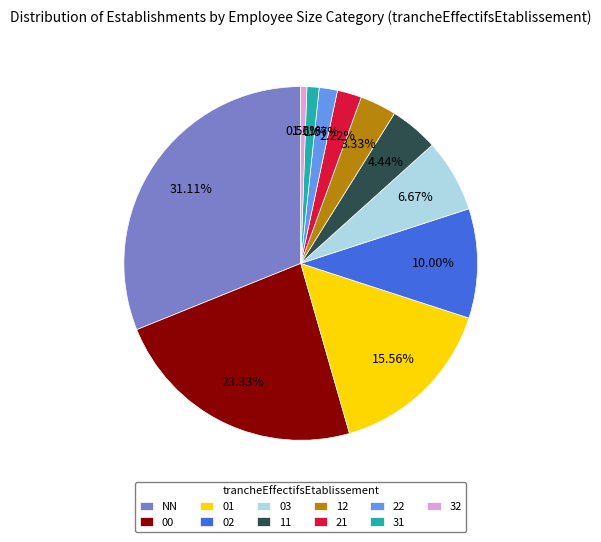

Is 32 the majority of the pie?

No